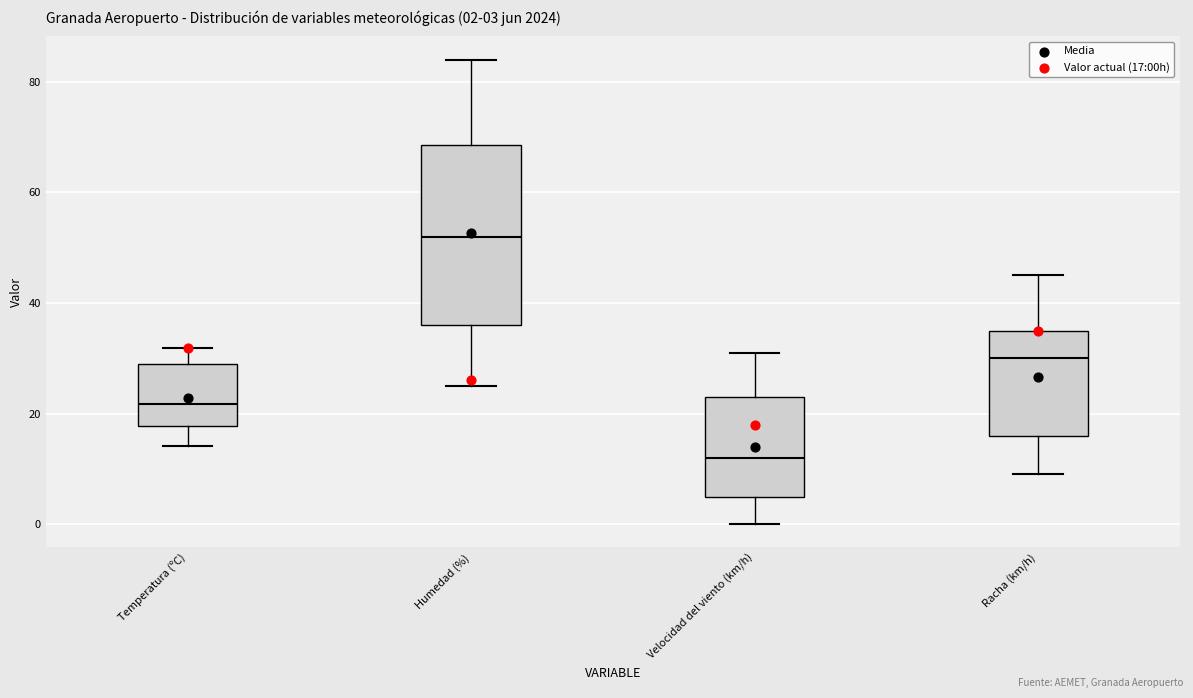

Which box has the highest median line?

Humedad (%)